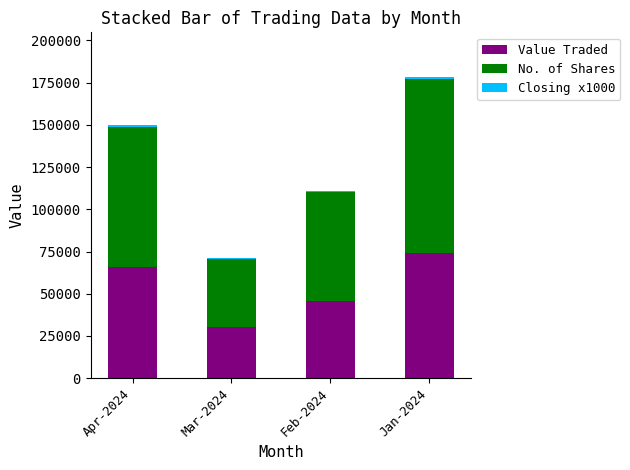

Does the chart contain stacked bars?

Yes